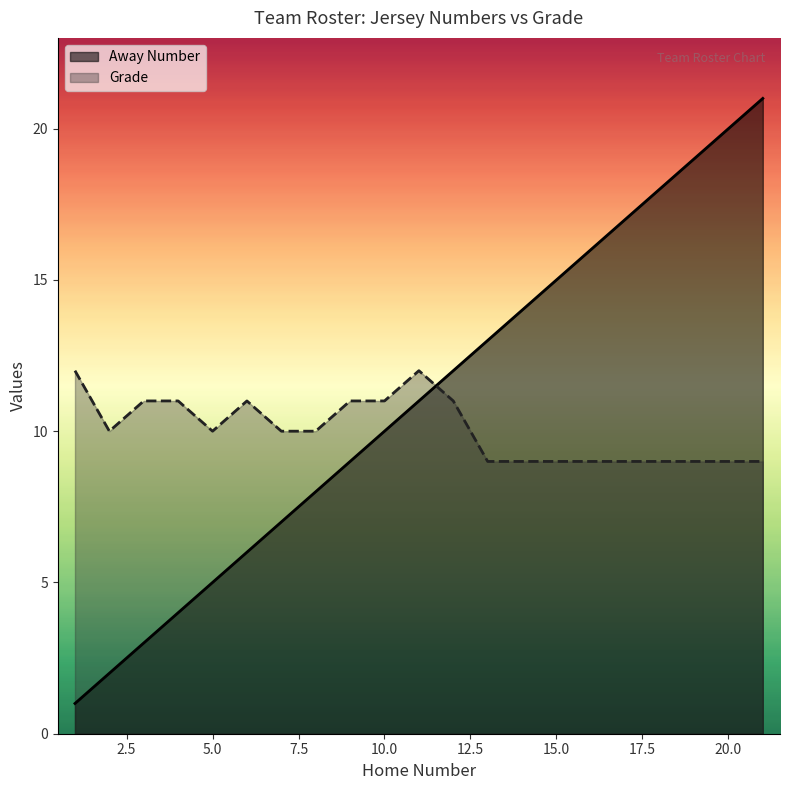

At which label is Away Number closest to 11?

11